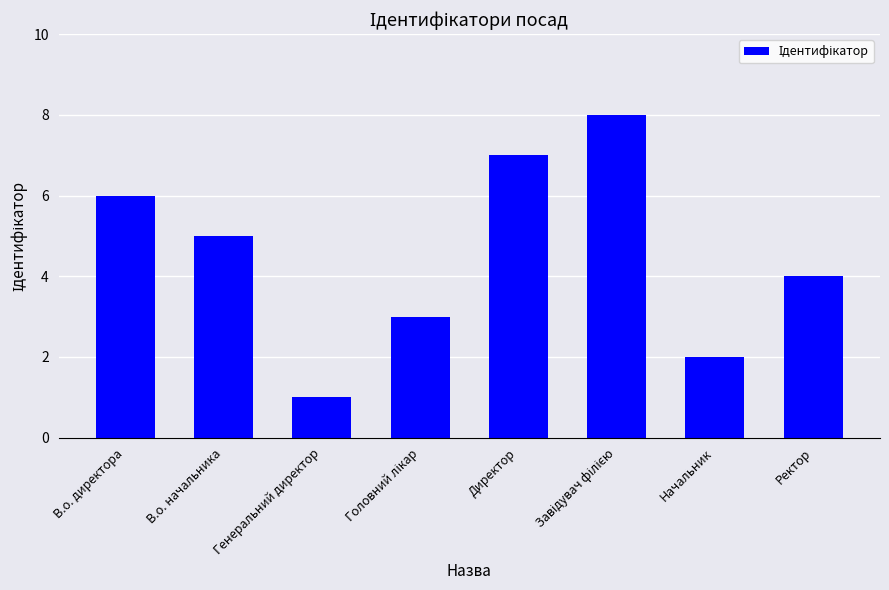

Which has a higher value, Директор or В.о. директора?

Директор